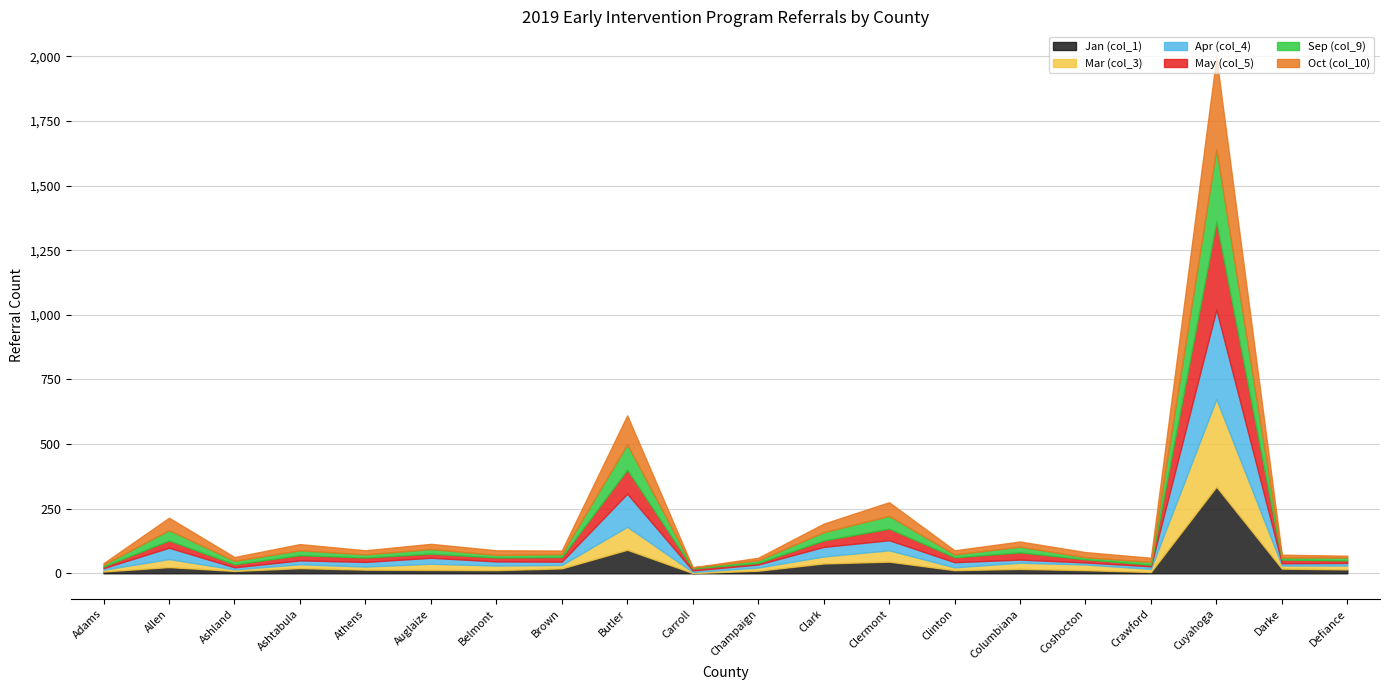

True or false: May (col_5) and Mar (col_3) intersect in this chart.

True